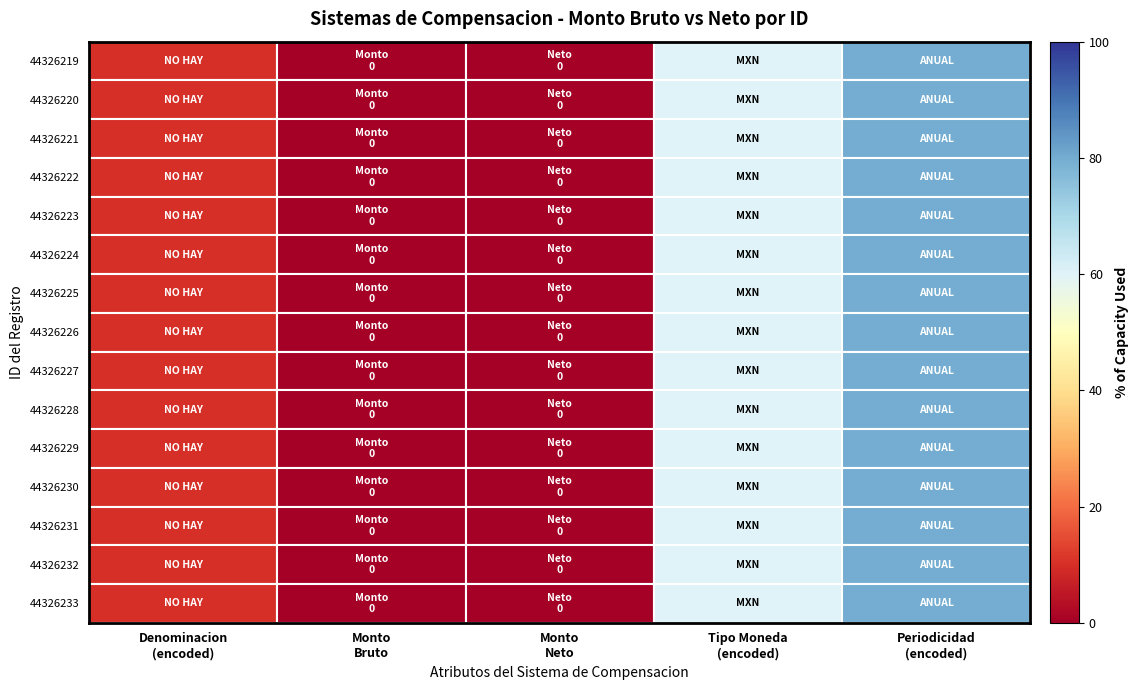

What is the maximum value shown in the chart?

80